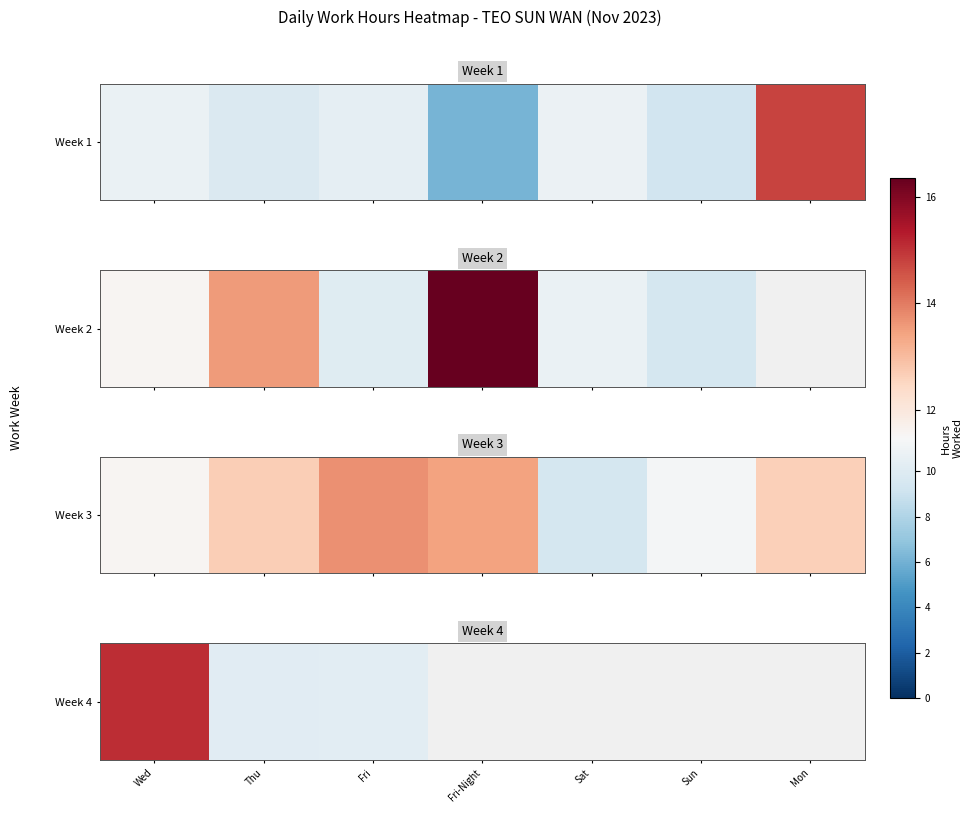

List the labels in order of value, smallest first.

Thu, Fri, Wed, Fri-Night, Sat, Sun, Mon